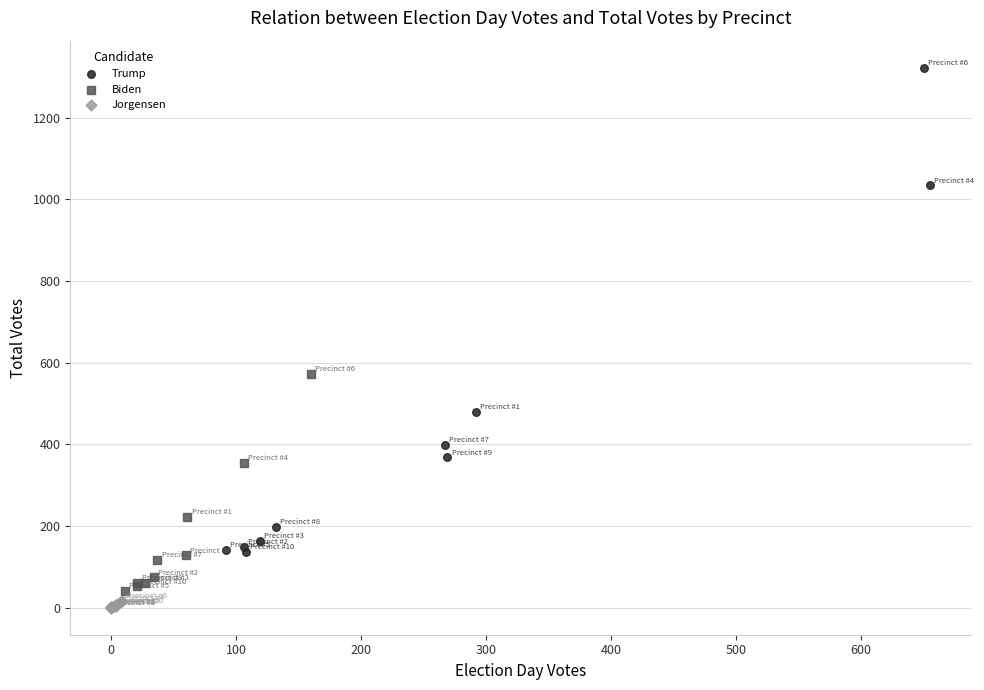

Which series reaches the maximum Y coordinate?

Trump